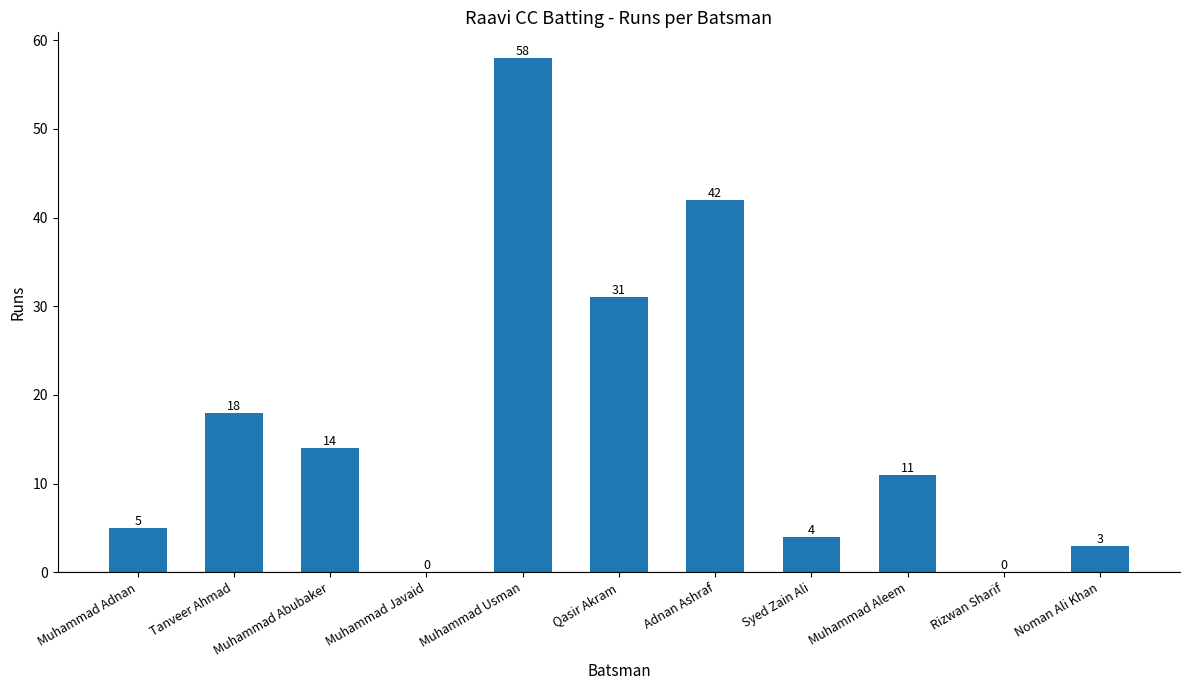

Count the number of data series in this chart.

1